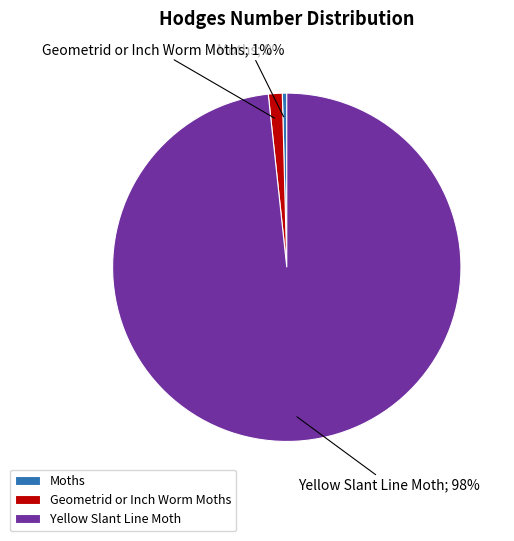

What is the largest slice in the pie chart?

Yellow Slant Line Moth